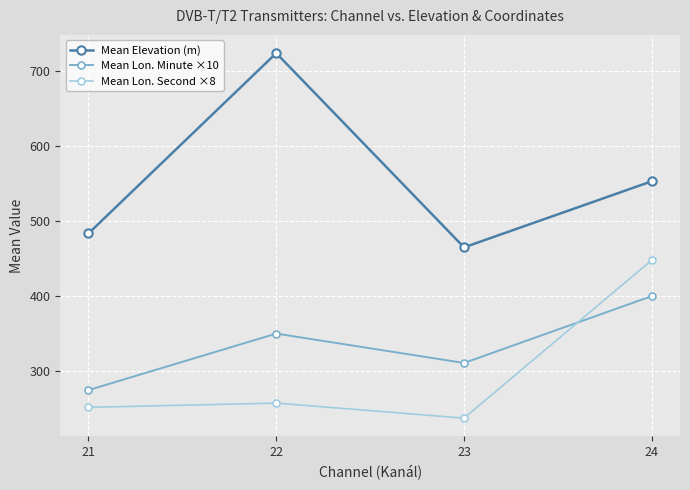

The Mean Elevation (m) series shows 723.8 at 22. True or false?

True